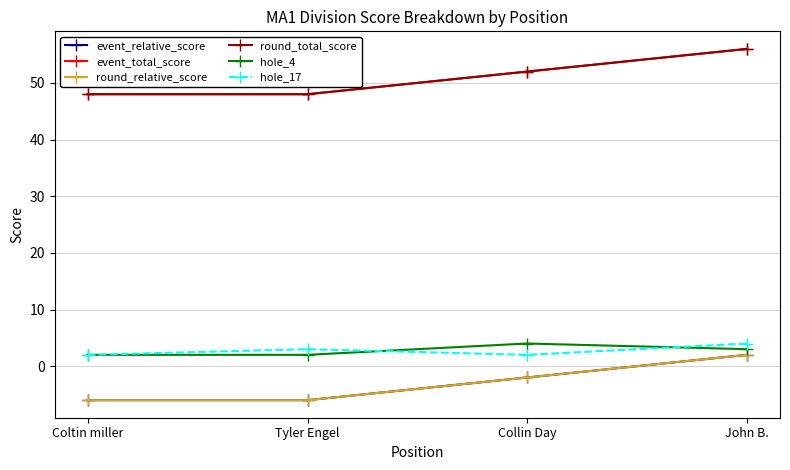

True or false: round_total_score and hole_17 intersect in this chart.

False